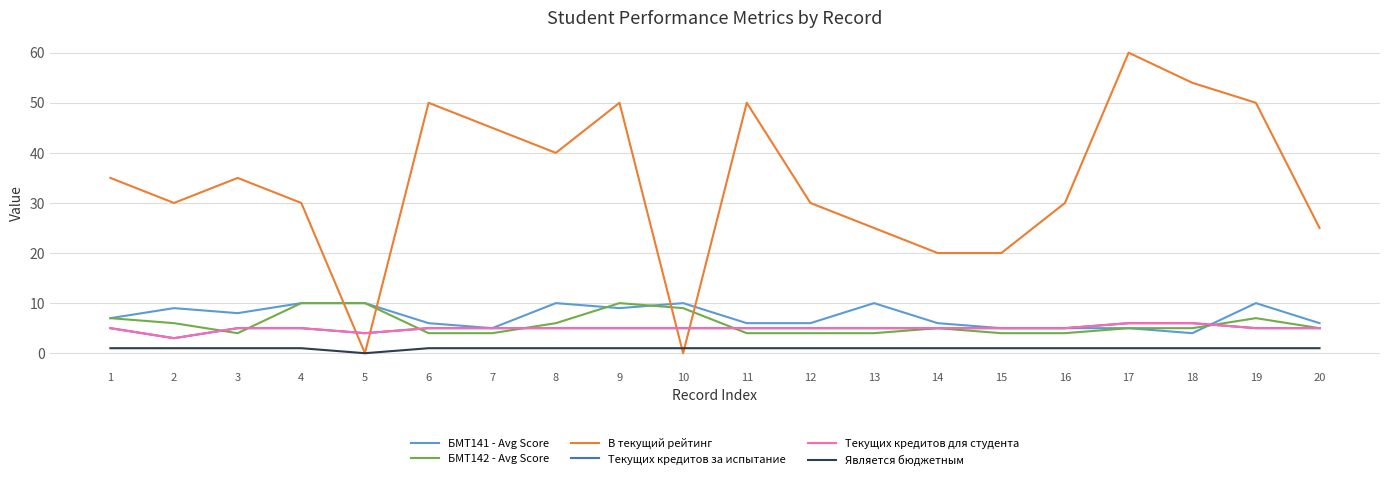

How many lines are shown in the chart?

6